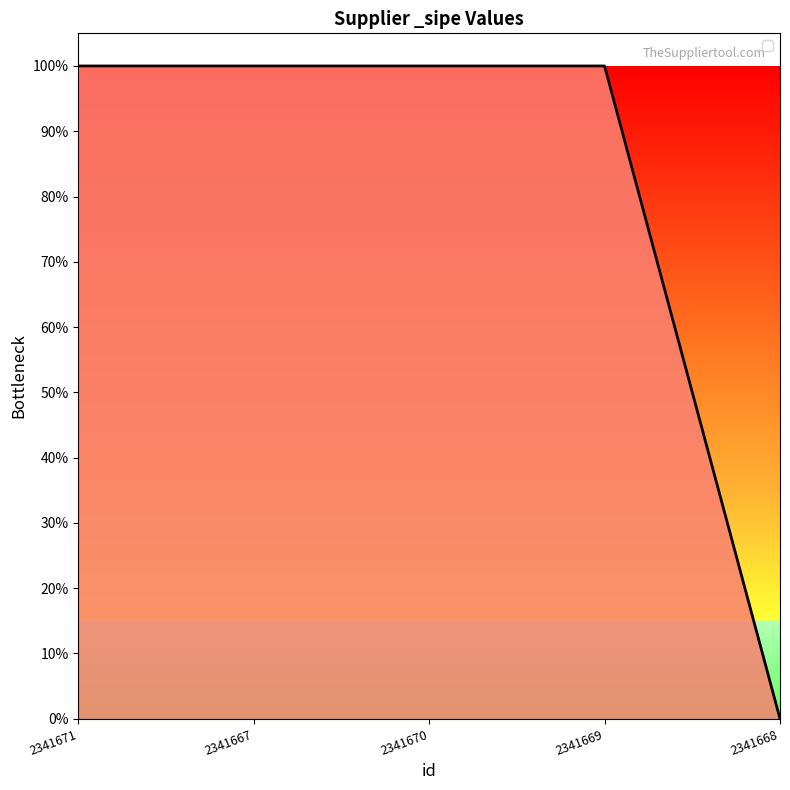

Is this an area chart (filled region under the line)?

Yes